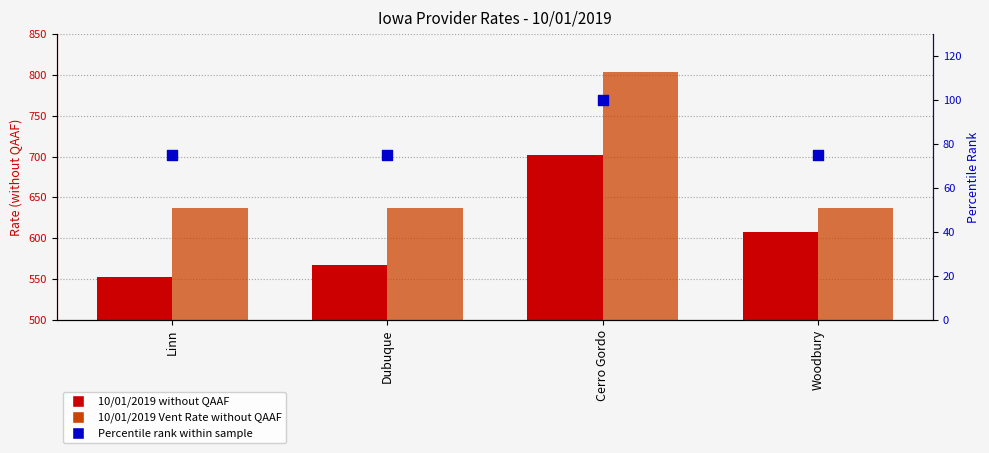

At how many categories does at least one series exceed 462?

4